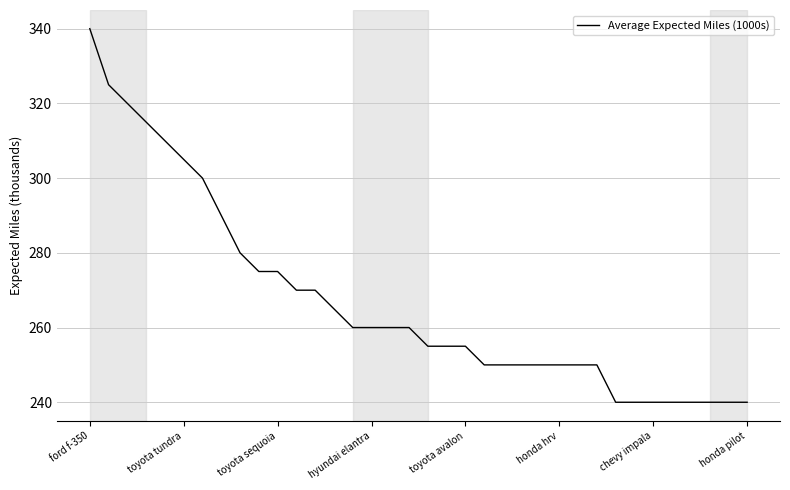

Count the number of data series in this chart.

1